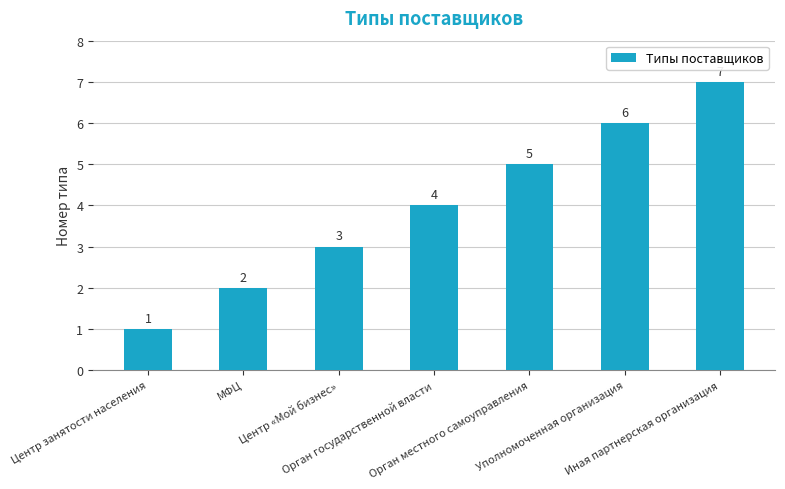

The chart shows a value of 7 at Иная партнерская организация. True or false?

True